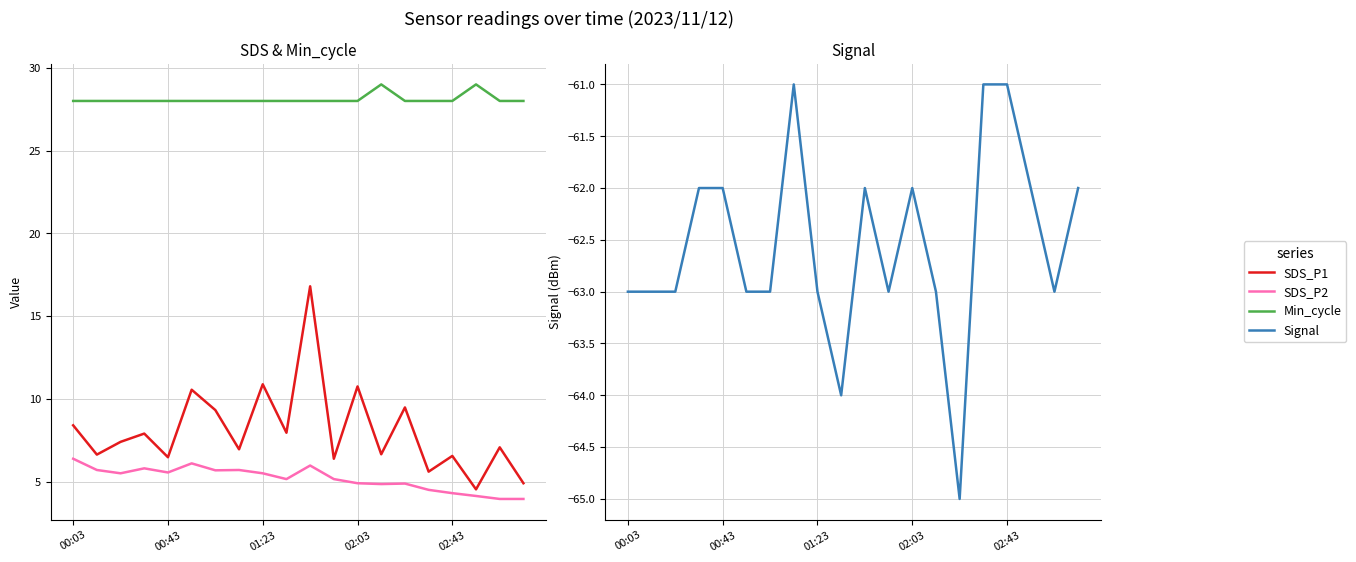

True or false: Min_cycle and Signal intersect in this chart.

False